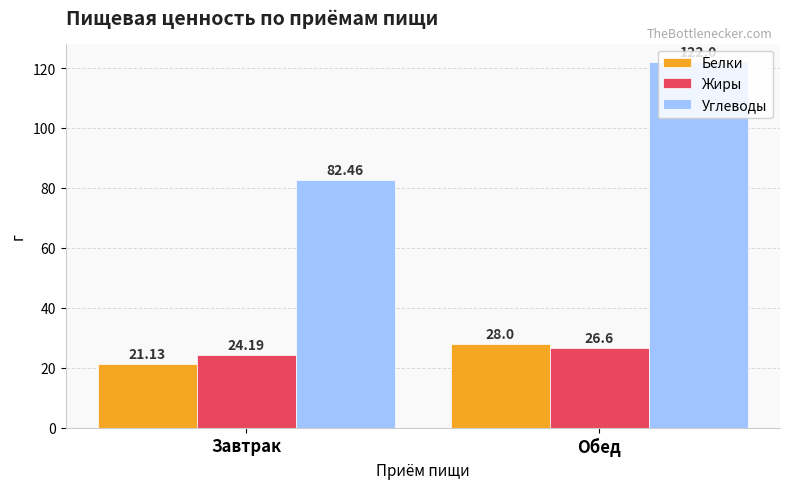

At how many categories does at least one series exceed 86?

1